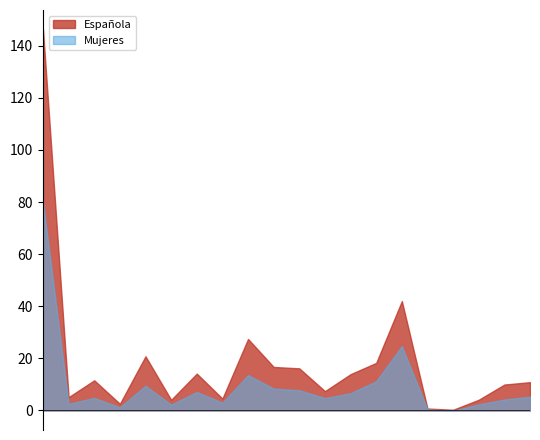

At which category is the sum across all series the highest?

ANDALUCÍA